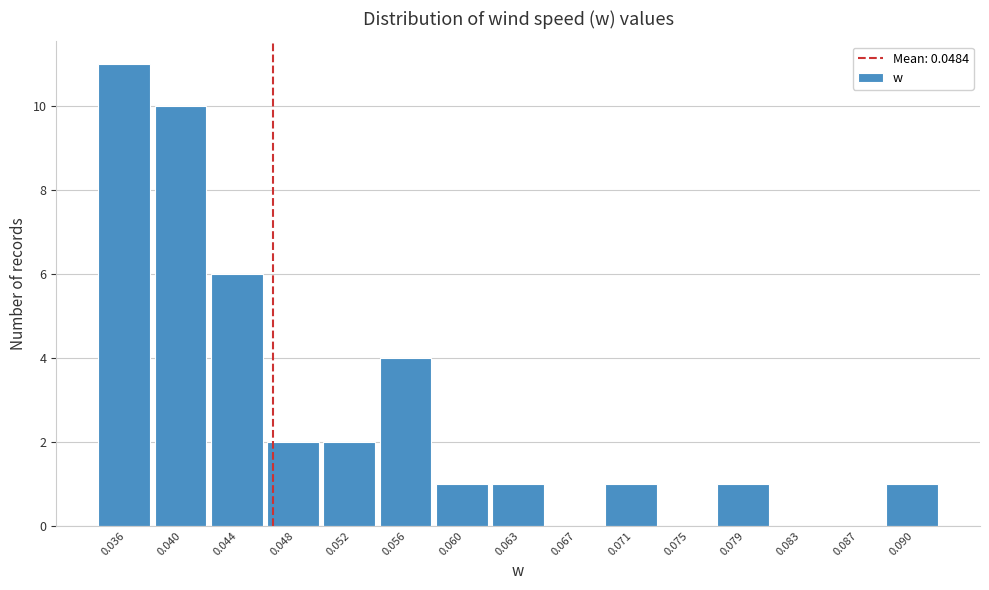

Reading left to right, transcribe all the data shown in this chart.

0.036=11	0.040=10	0.044=6	0.048=2	0.052=2	0.056=4	0.060=1	0.063=1	0.067=0	0.071=1	0.075=0	0.079=1	0.083=0	0.087=0	0.090=1